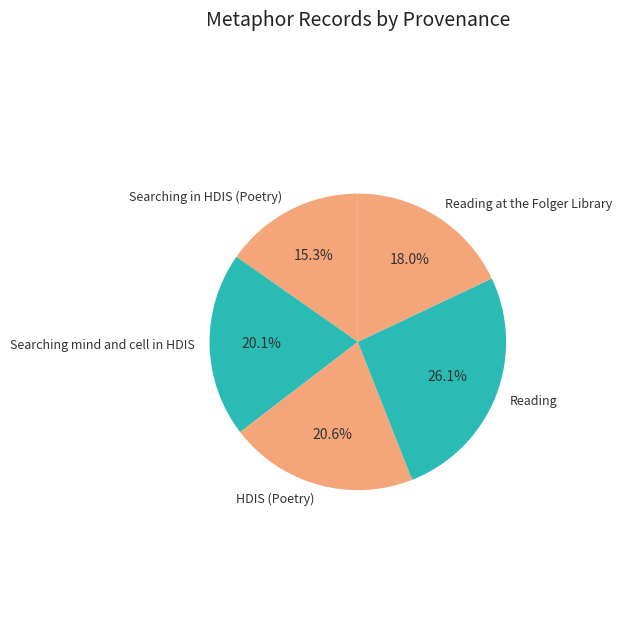

What is the ratio of the value at Reading at the Folger Library to the value at Reading?

0.7